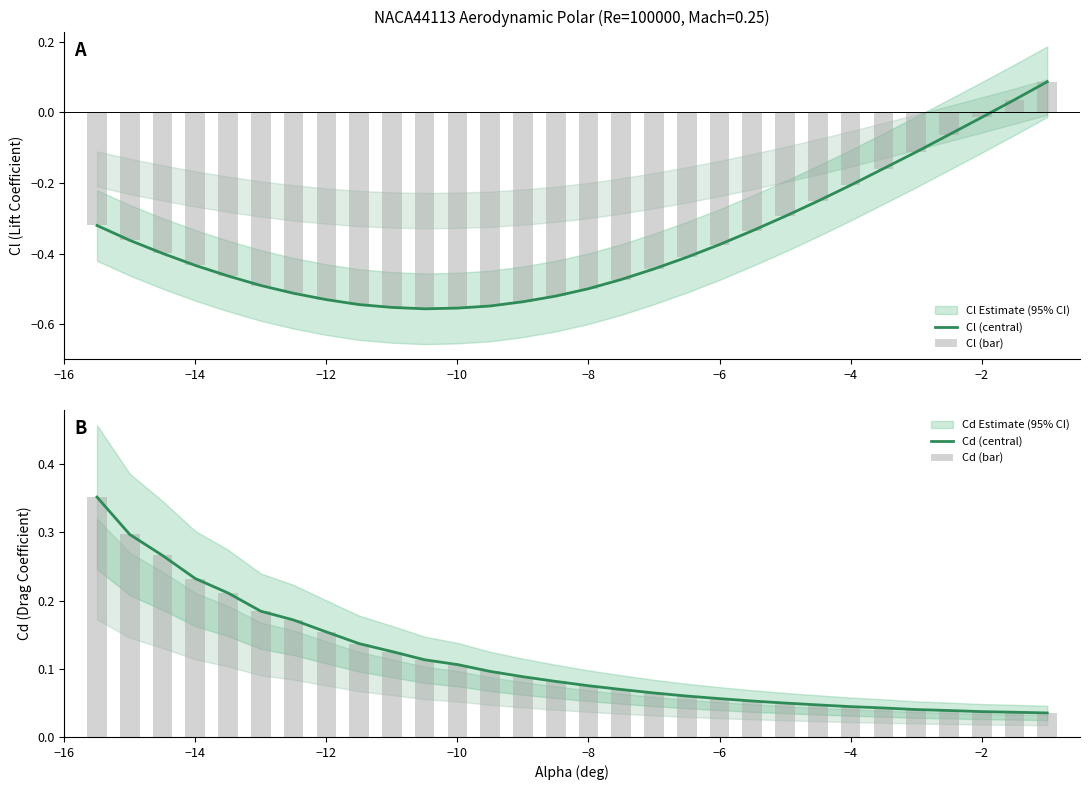

Which series has the largest range (max minus min)?

Cl (central)